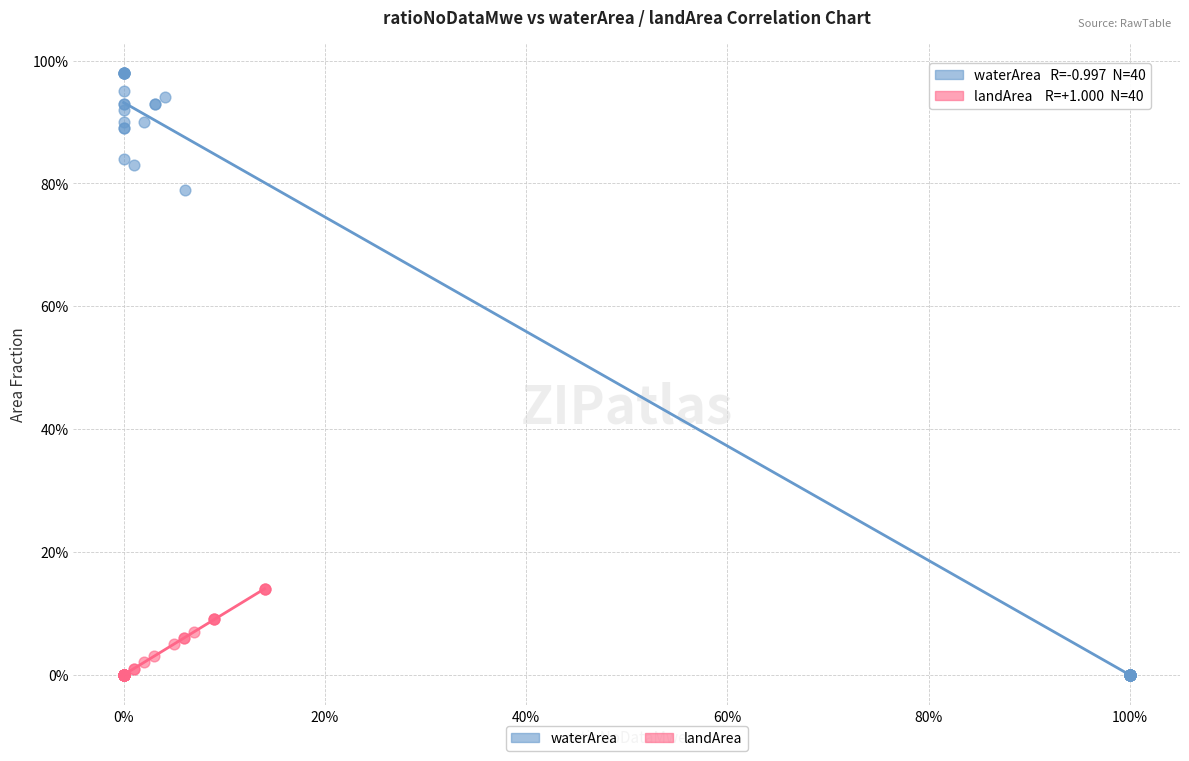

Which series reaches the maximum Y coordinate?

waterArea